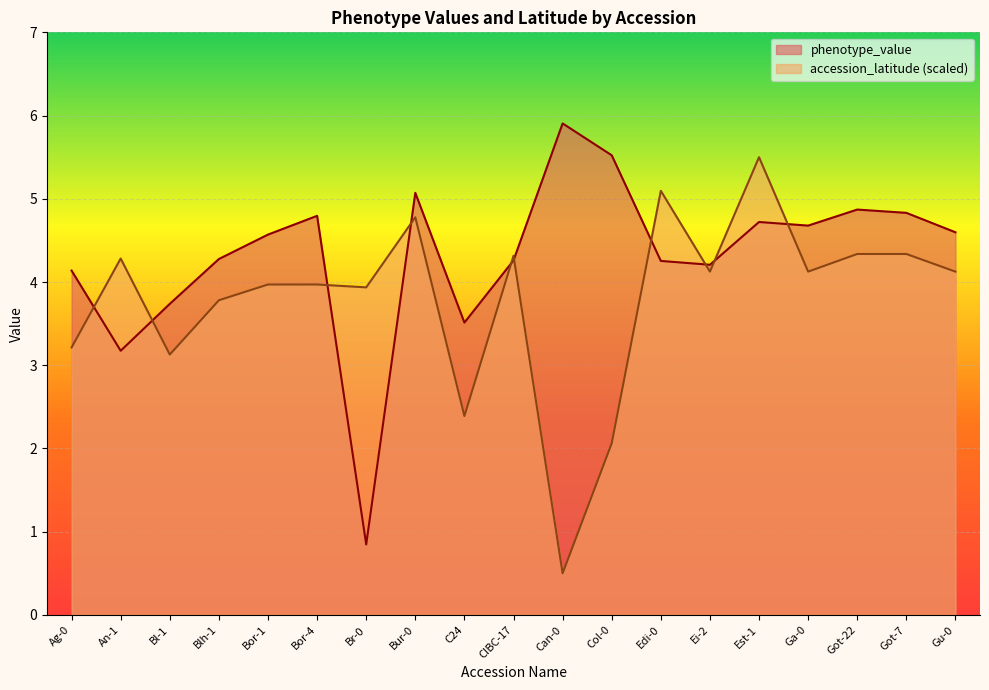

How many lines are shown in the chart?

2